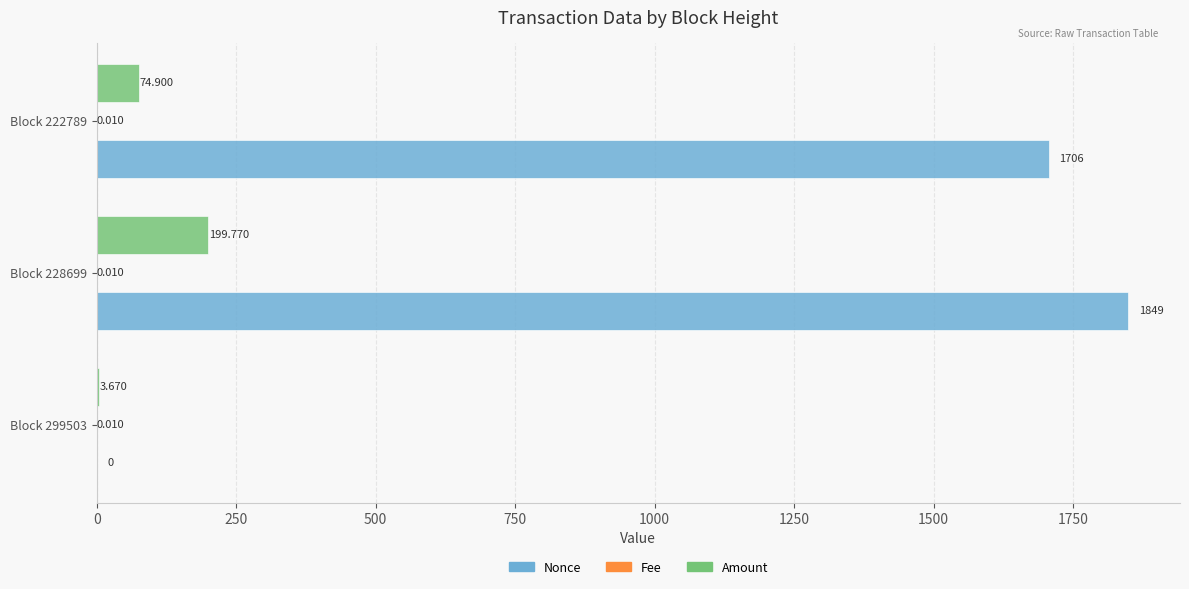

Between Block 299503 and Block 222789, which series saw the biggest shift?

Nonce